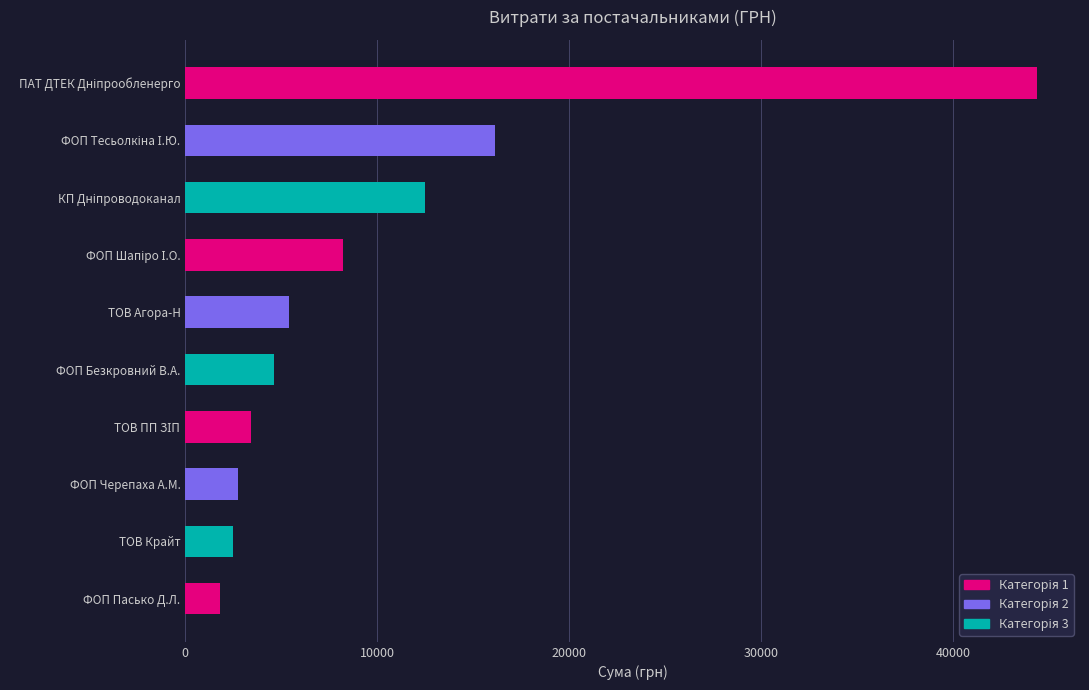

Reading top to bottom, list all the values displayed in this chart.

44400.2	16145.7	12488.8	8208.0	5420.1	4608.0	3422.1	2773.5	2497.0	1811.0